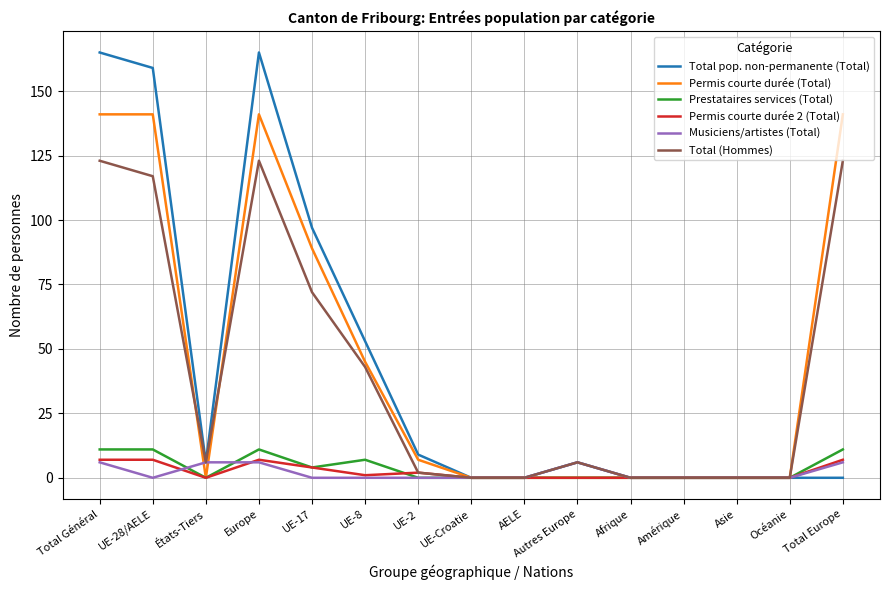

Is it true that Permis courte durée (Total) equals 0 at États-Tiers?

True